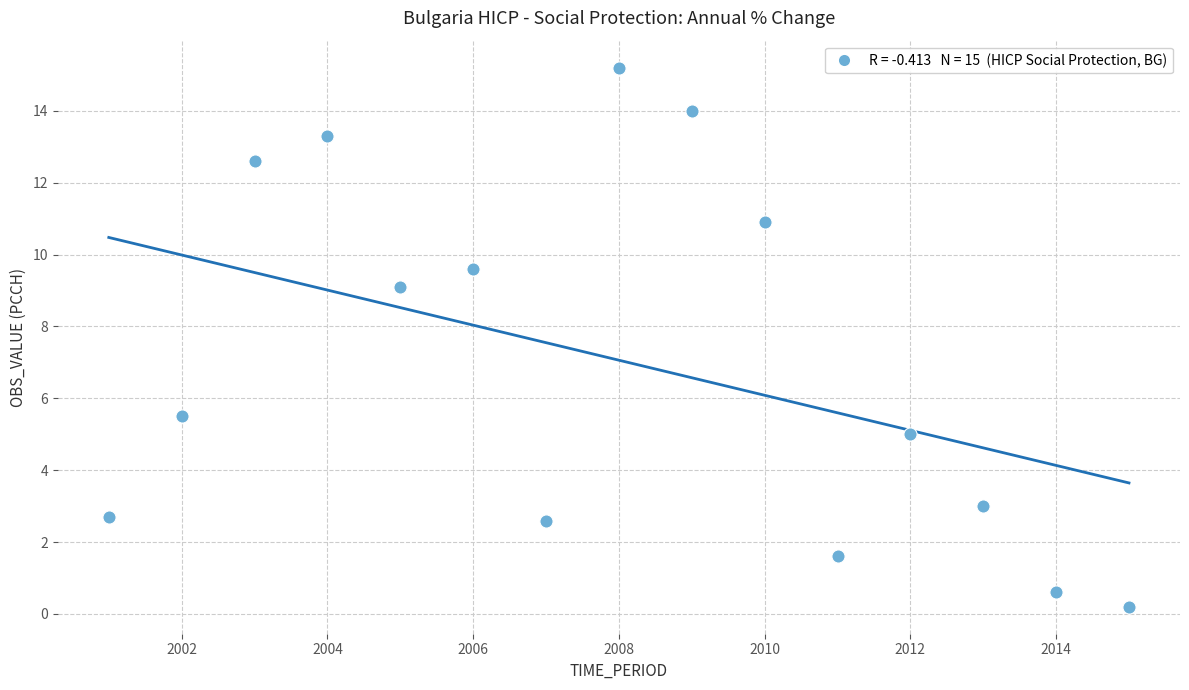

What is the range of X values (max minus min)?

14.0